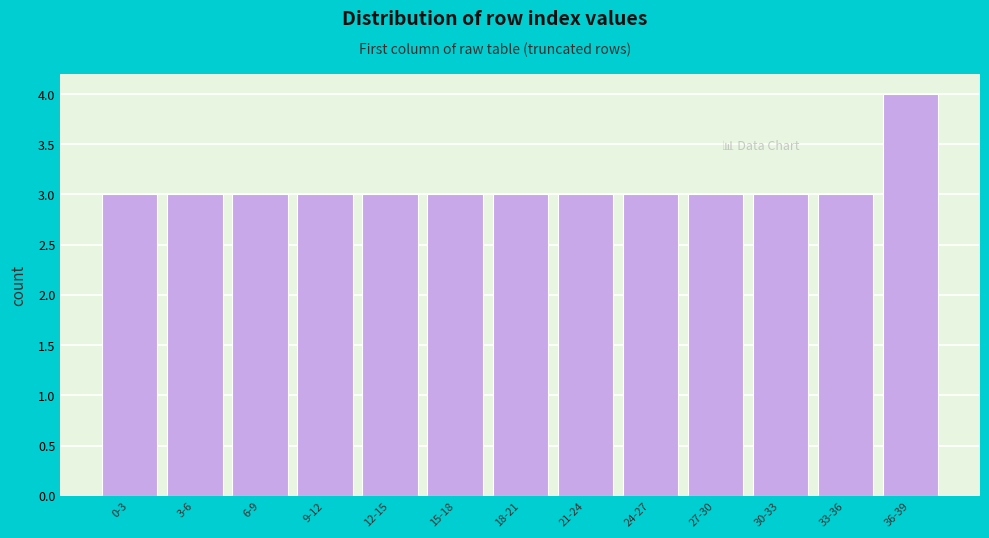

Reading left to right, what are all the values shown in this chart?

3	3	3	3	3	3	3	3	3	3	3	3	4